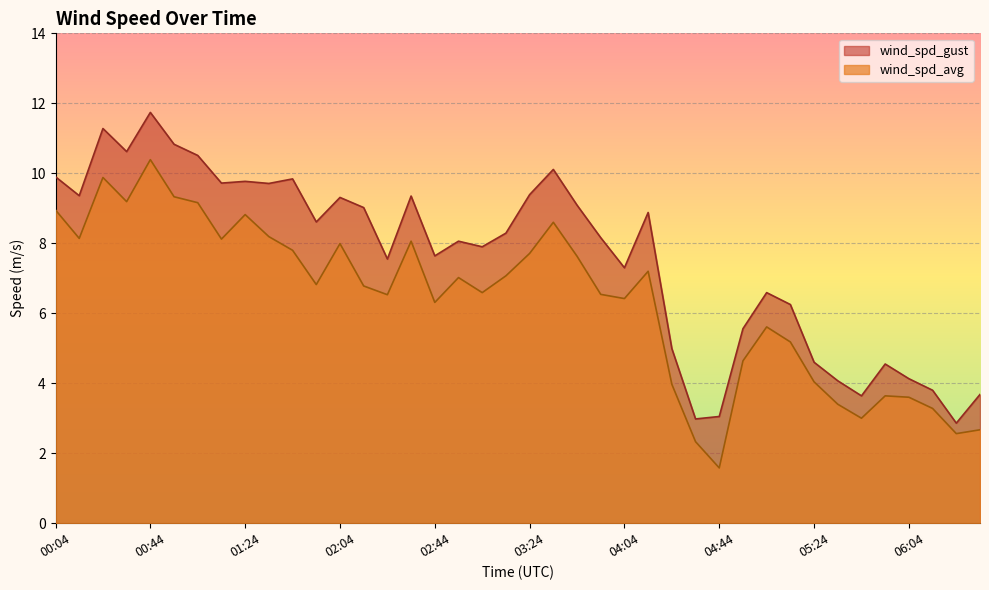

How many lines are shown in the chart?

2